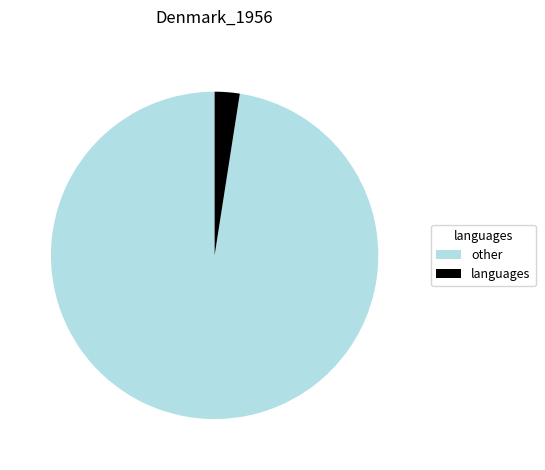

Does any single category account for the majority?

Yes